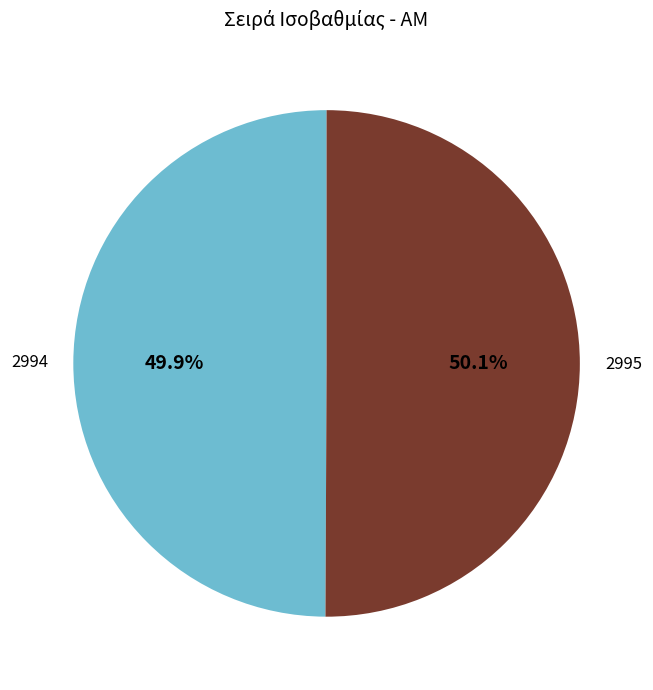

What is the total percentage of 2994 and 2995?

100.0%